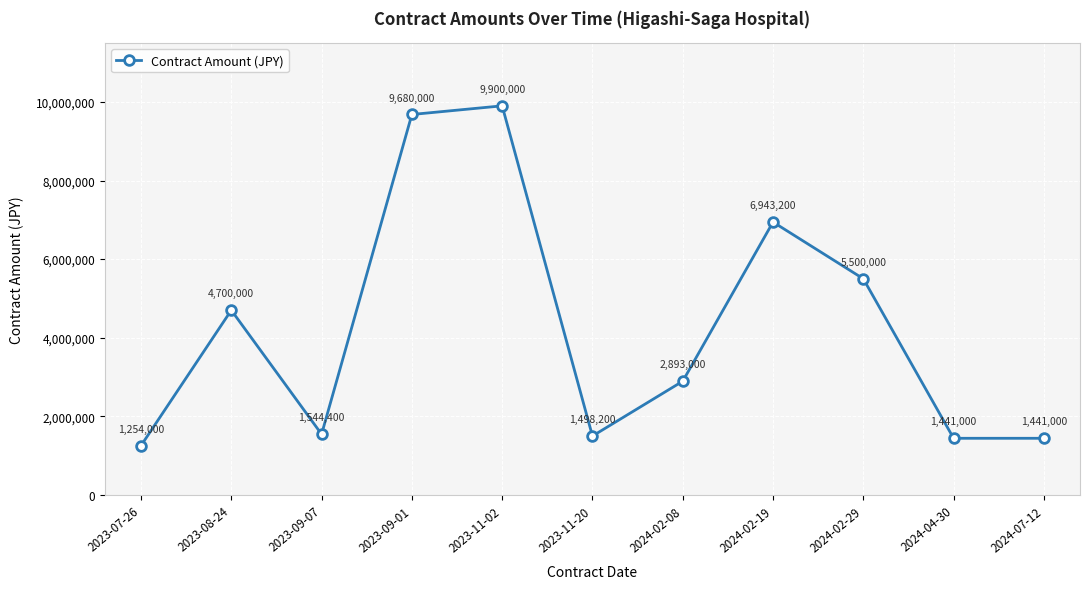

Is it true that the value at 2024-04-30 is 679391?

False